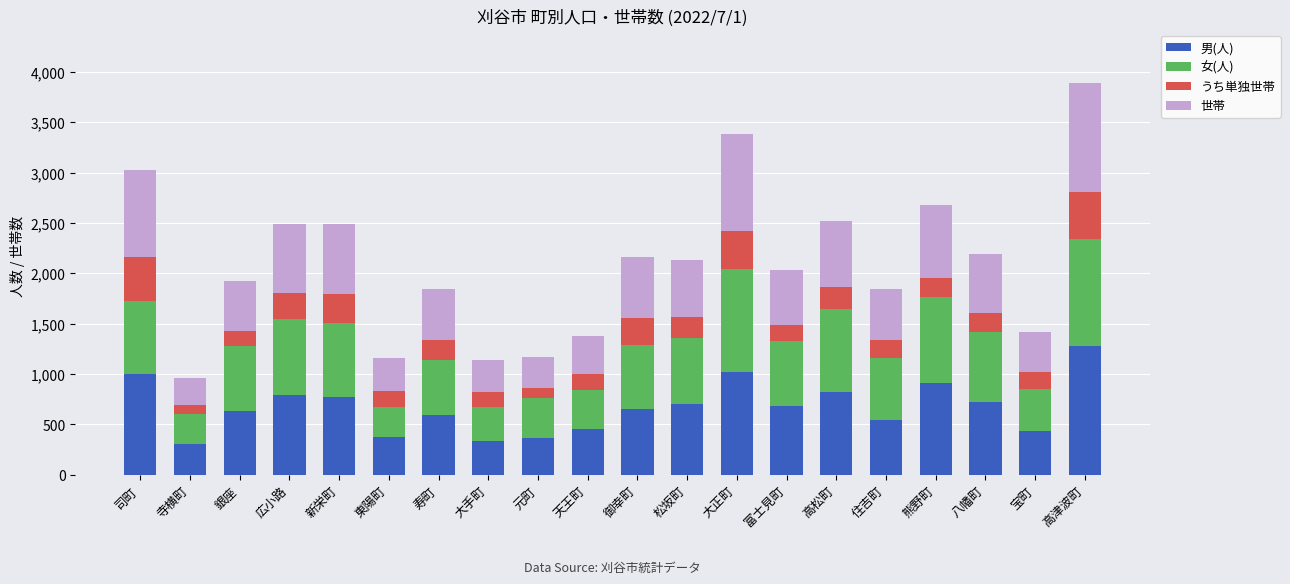

What is the total value across all series at 司町?

3025